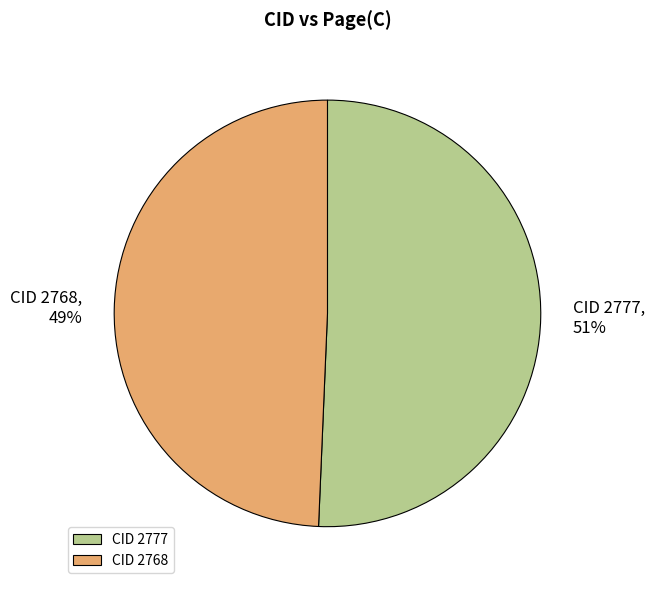

Which category has the biggest portion of the pie?

CID 2777